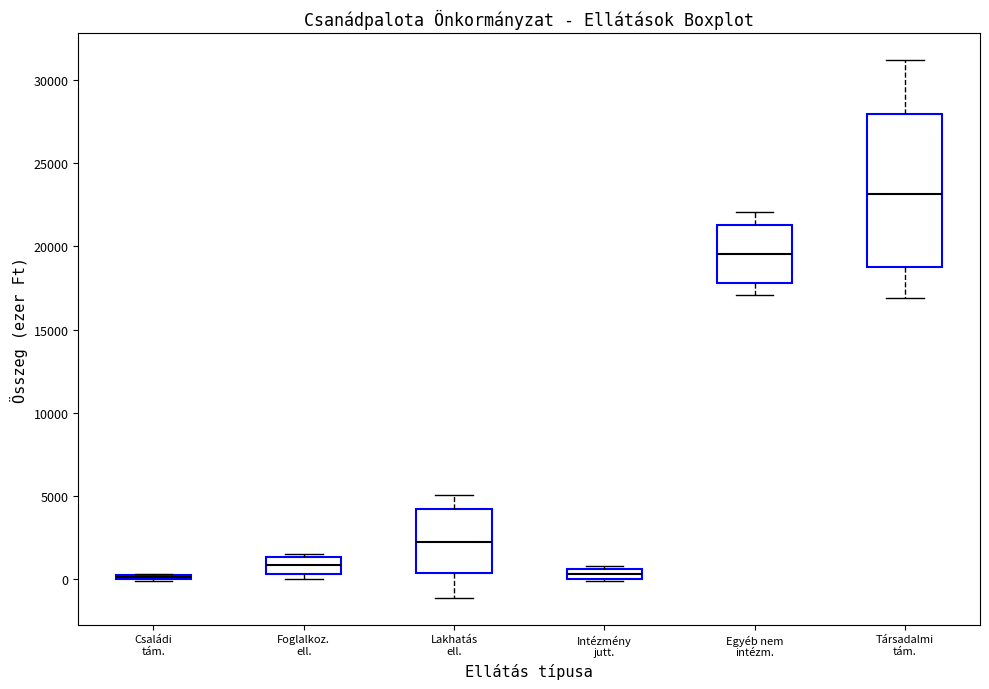

Where is the upper edge of the box for Családi tám. on the y-axis? The values are not printed on the chart, so give them approximately, as read against the axis.

500